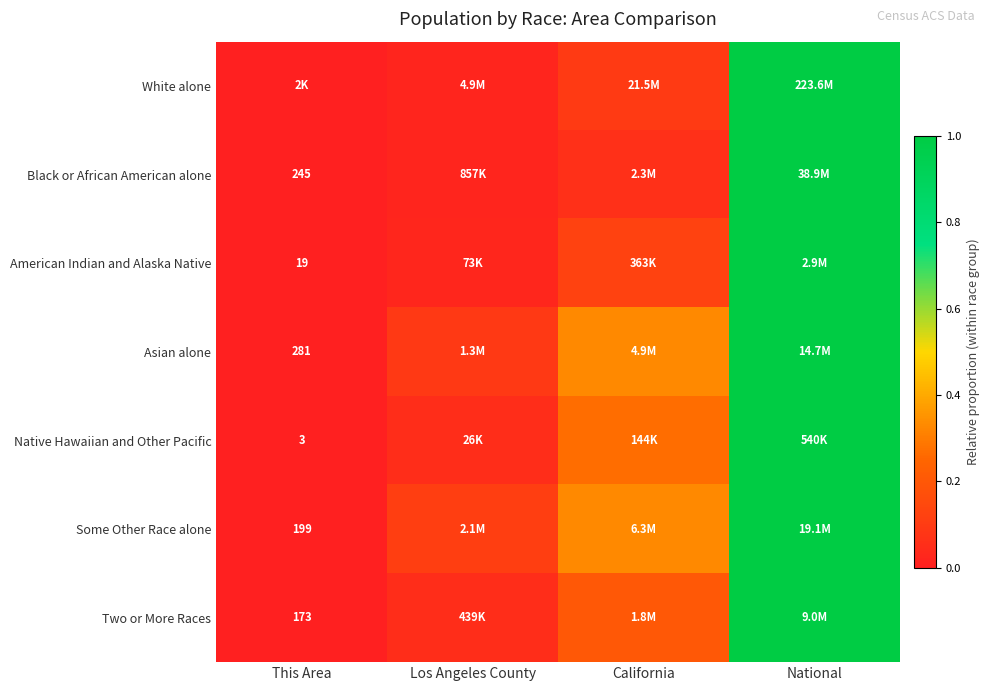

The value of Black or African American alone at California is 0.1. True or false?

True